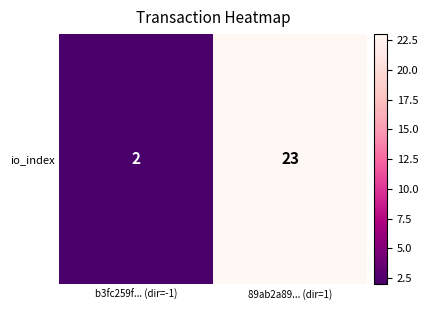

What is the difference between the maximum and minimum values?

21